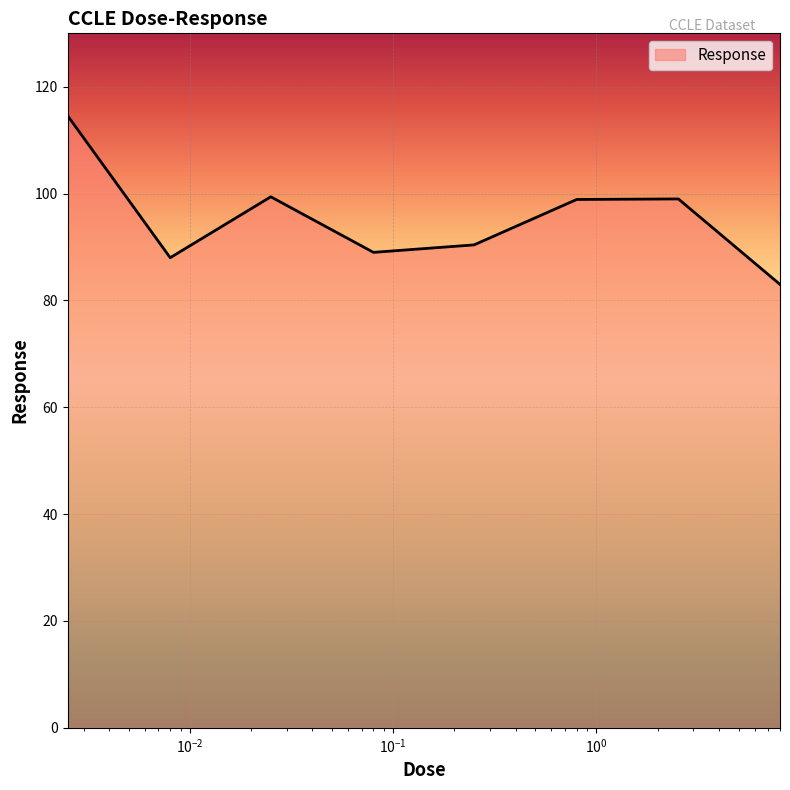

How many values are below 98?

4